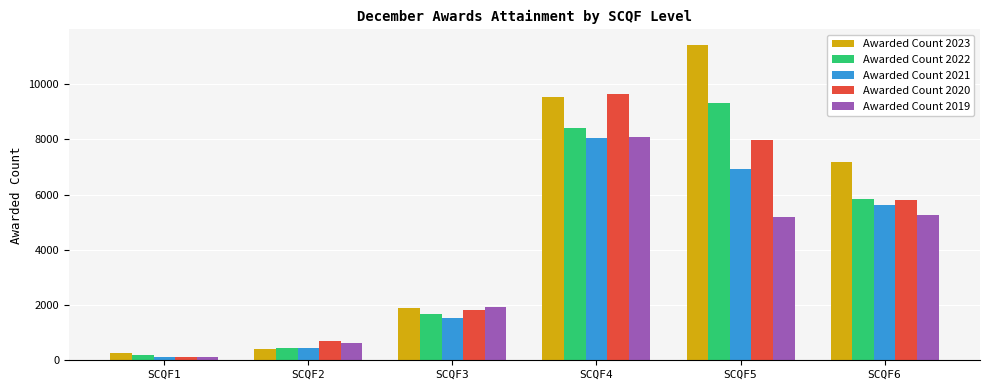

Where is Awarded Count 2020 nearest to the value 4882?

SCQF6